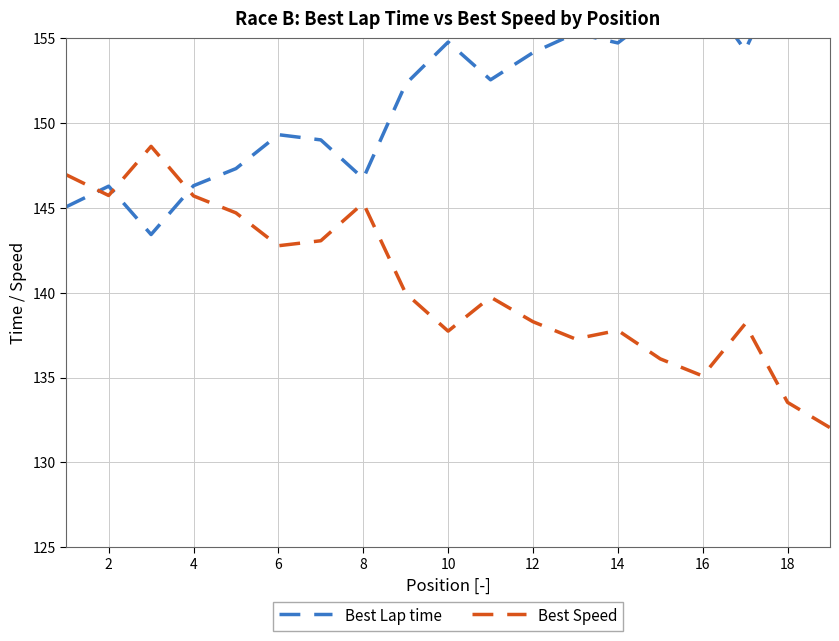

What is the lowest value of the Best Speed series?

132.0